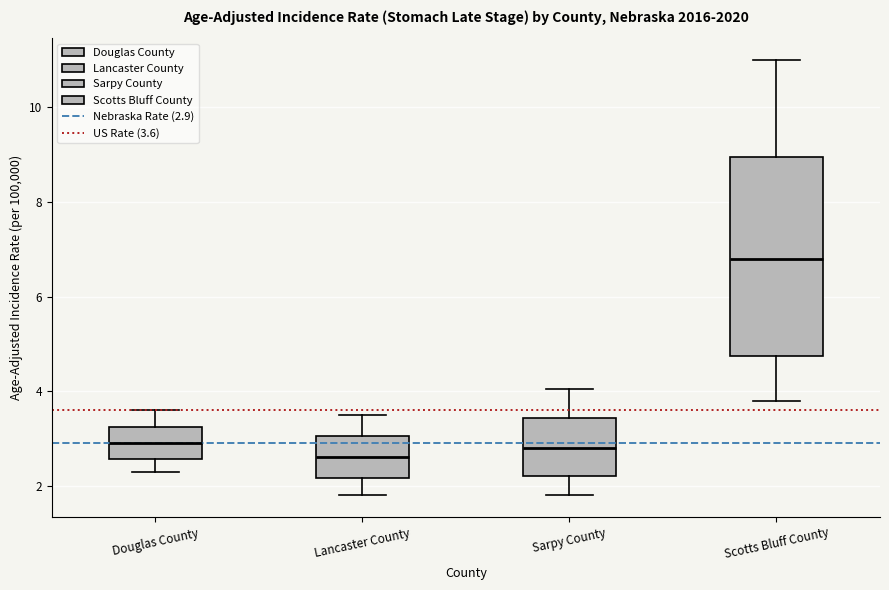

Reading left to right, transcribe this box plot: for each box, give where its median line is, the range the box spans, and where its two whiskers end, as read against the y-axis. The values are not printed on the chart, so give them approximately, as read against the axis.

Douglas County: median 3.0, box 2.6 to 3.2, whiskers 2.4 to 3.6
Lancaster County: median 2.6, box 2.2 to 3.0, whiskers 1.8 to 3.6
Sarpy County: median 2.8, box 2.2 to 3.4, whiskers 1.8 to 4.0
Scotts Bluff County: median 6.8, box 4.8 to 9.0, whiskers 3.8 to 11.0